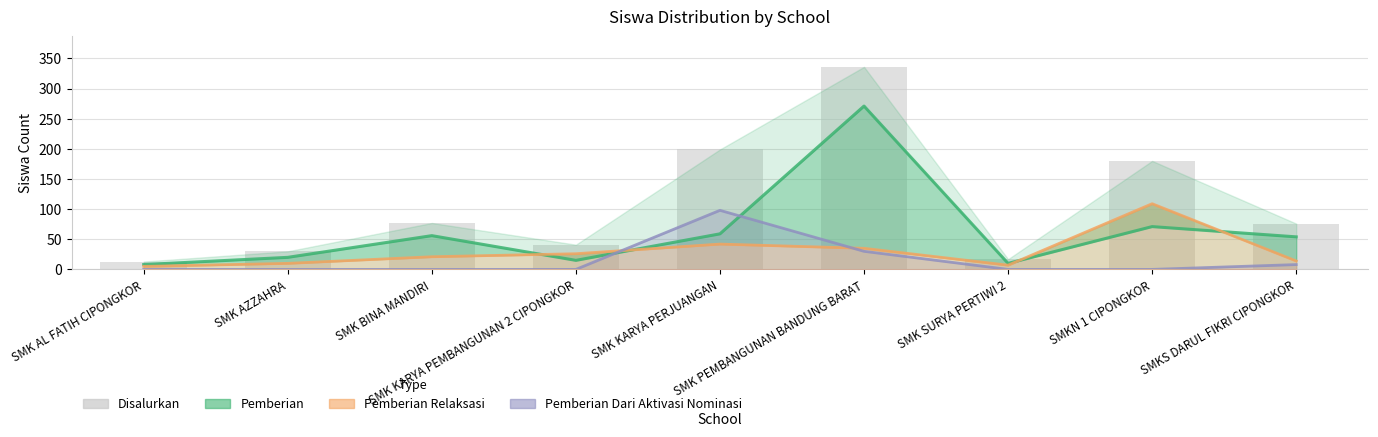

Is the value of Disalurkan at SMK AZZAHRA greater than the value of Pemberian Relaksasi at SMK AL FATIH CIPONGKOR?

Yes